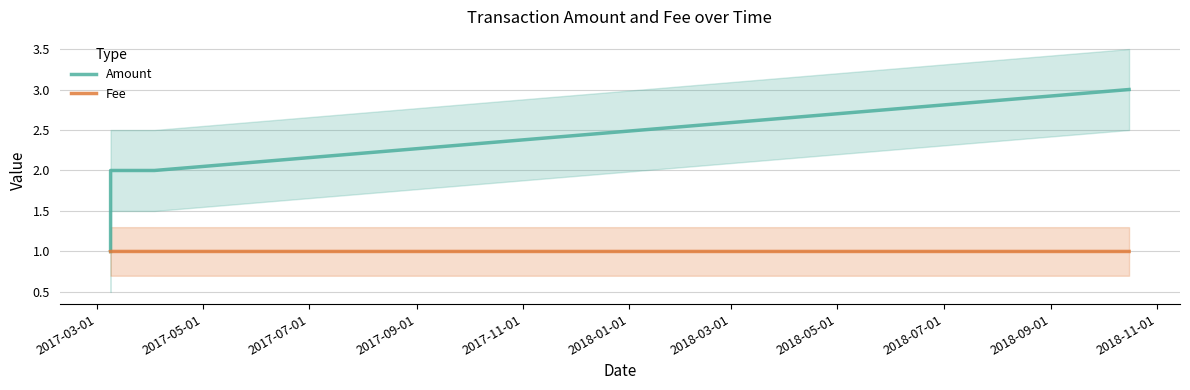

At which label does Fee reach its minimum?

2017-03-01